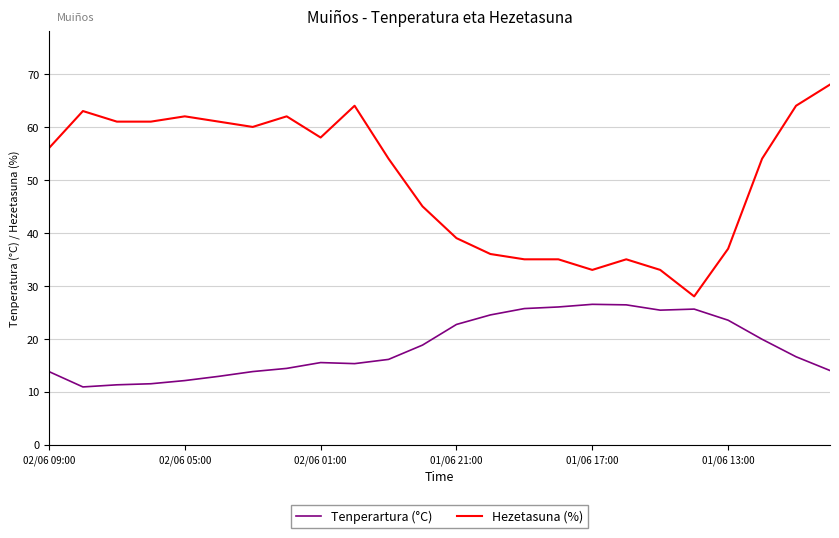

Which series has the largest total across all categories?

Hezetasuna (%)